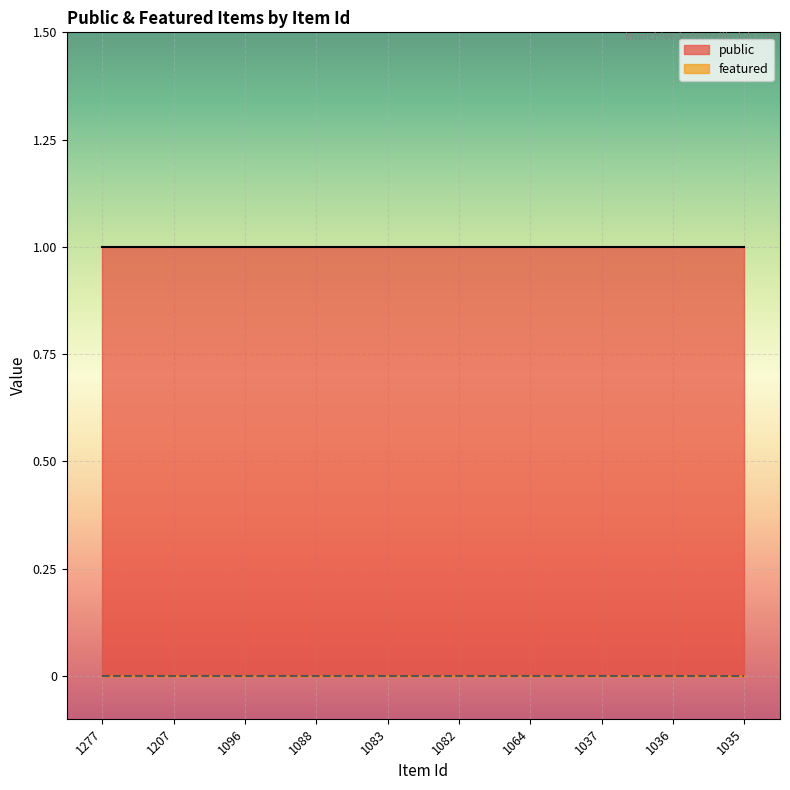

True or false: public and featured cross at least once.

False